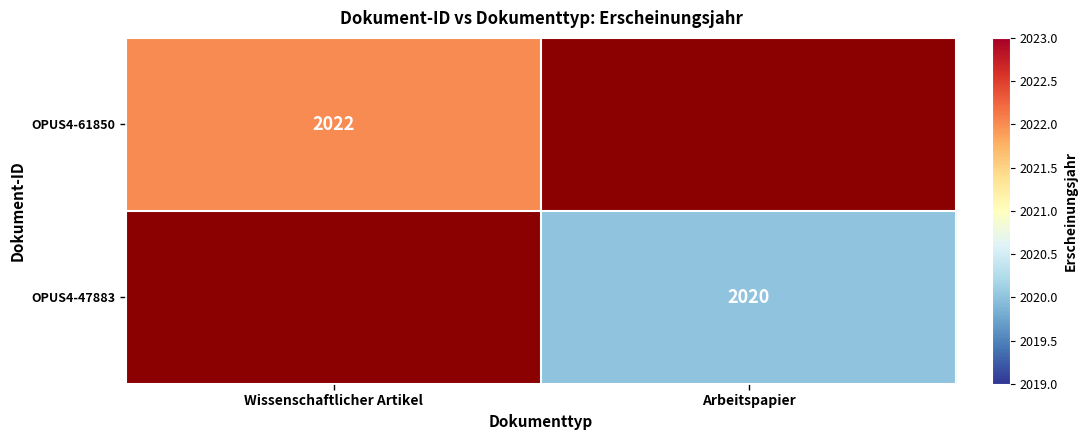

True or false: OPUS4-47883 has a value of 2020 at Arbeitspapier.

True